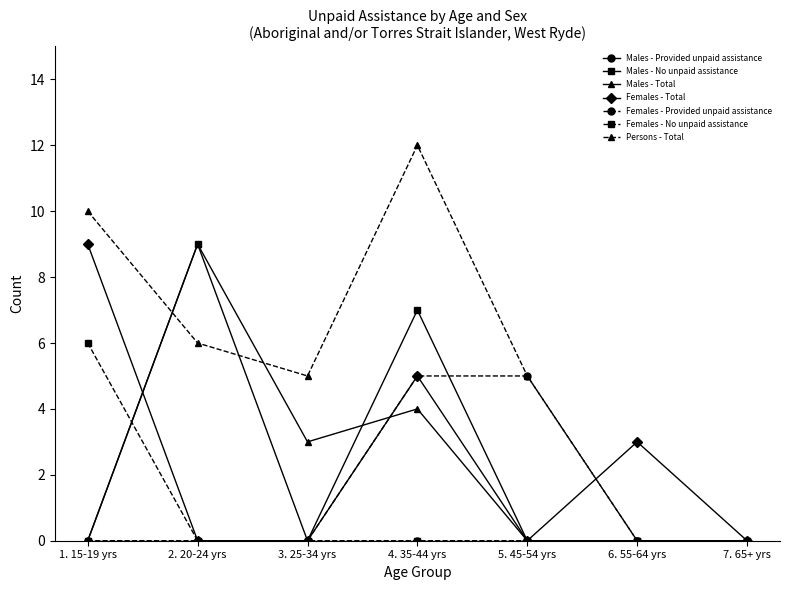

Is this an area chart (filled region under the line)?

No